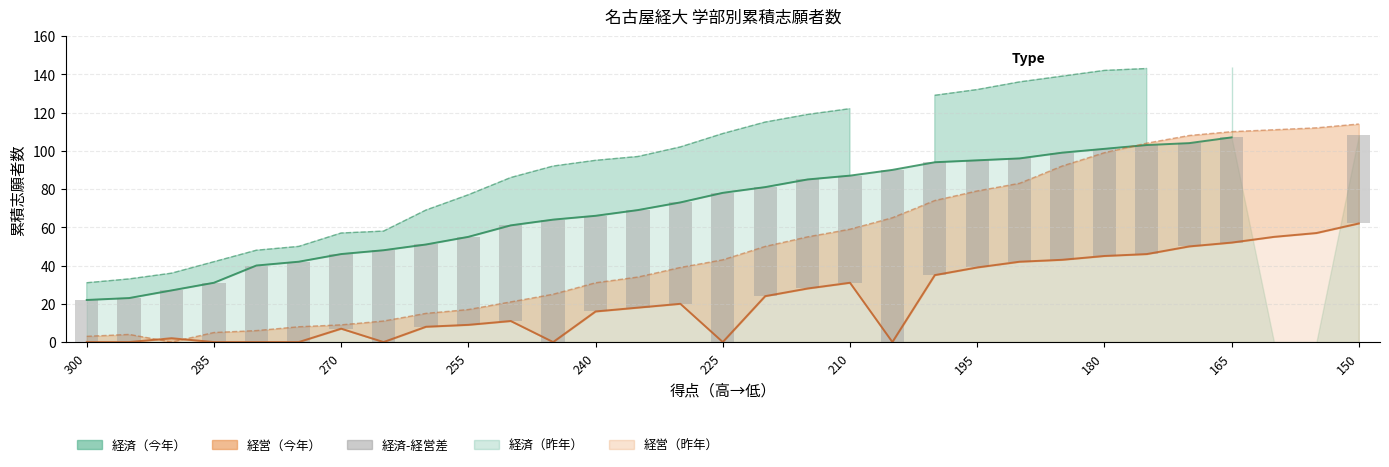

What is the lowest value of the 経済_今年 series?

22.0